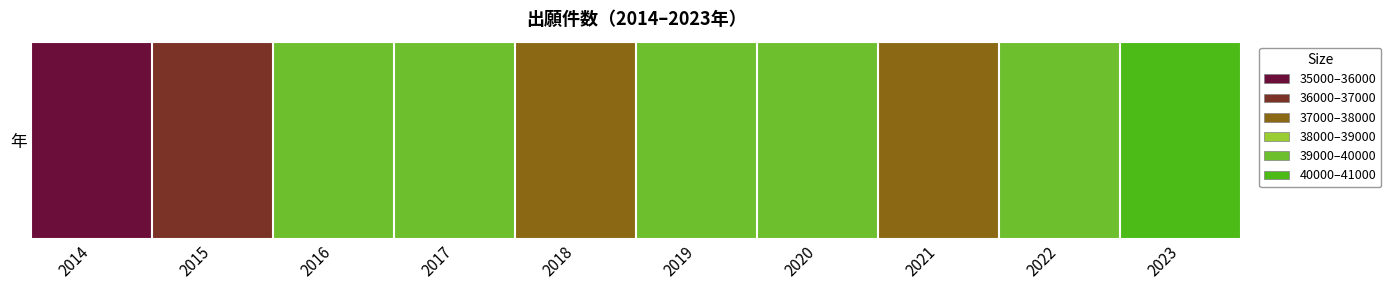

What is the greatest value displayed?

40221